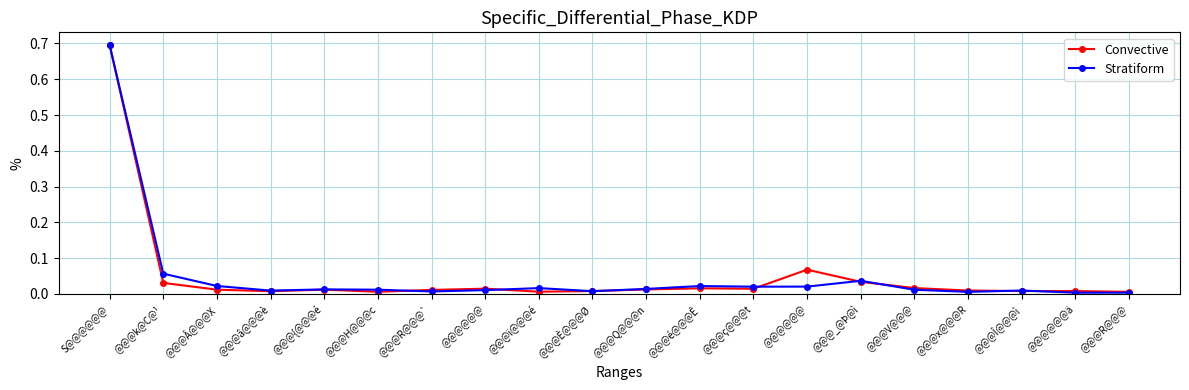

Does the chart have visible grid lines?

Yes